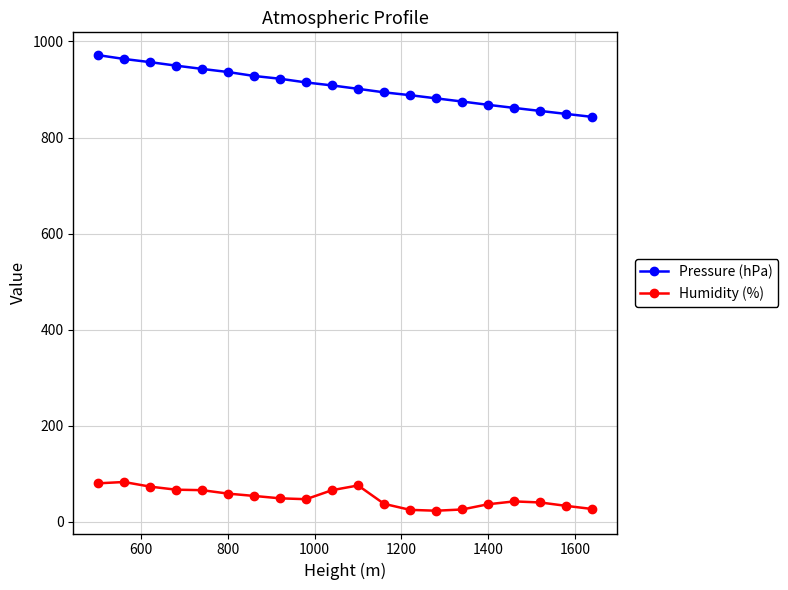

Which series has the largest total across all categories?

Pressure (hPa)